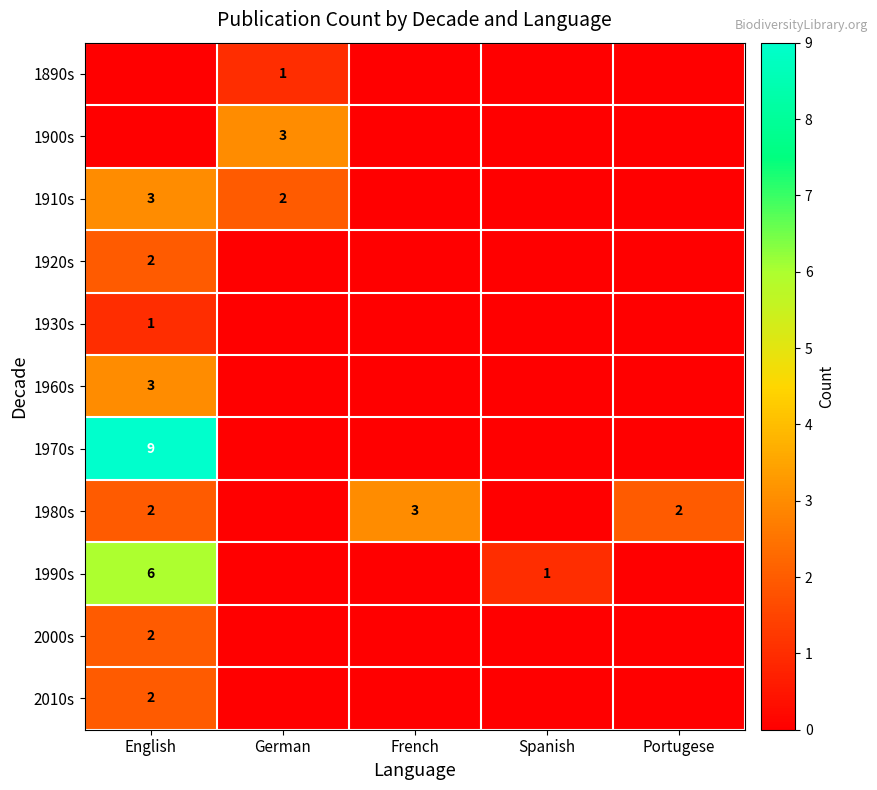

The value of 1930s at English is 1. True or false?

True